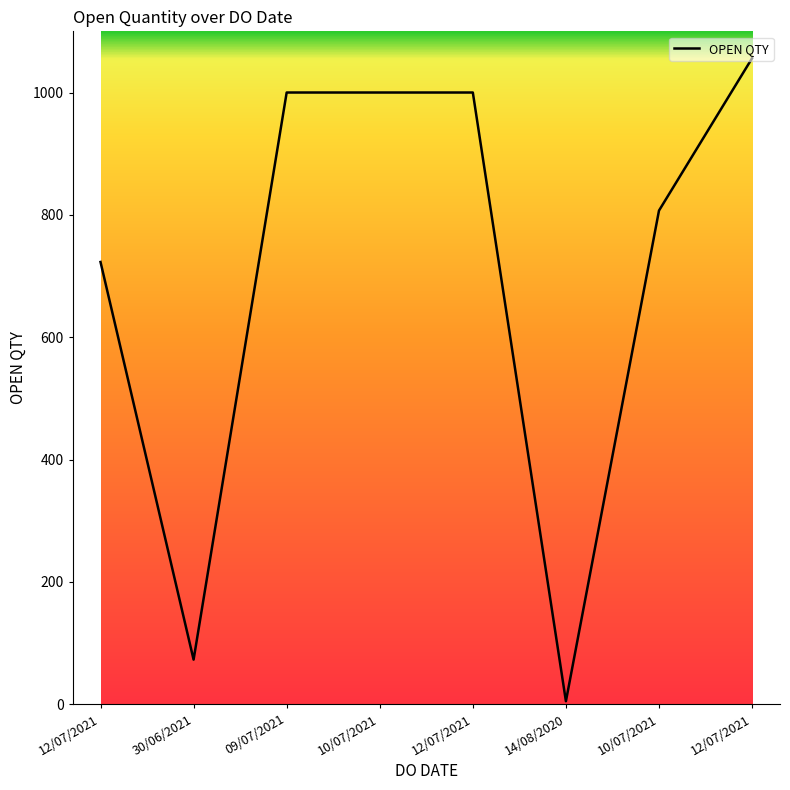

Count the number of data series in this chart.

1